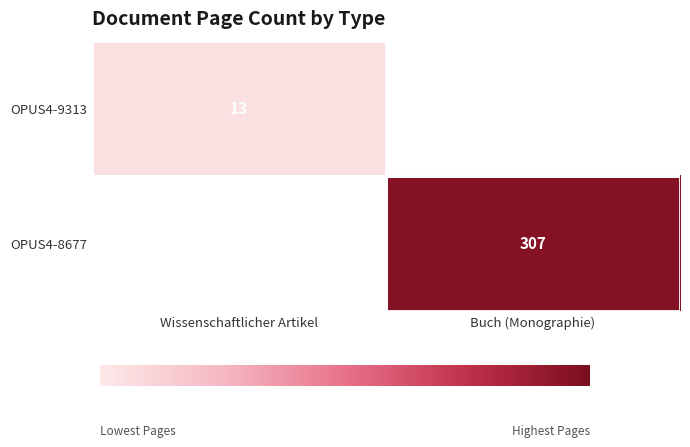

True or false: OPUS4-9313 has a value of 7 at Wissenschaftlicher Artikel.

False